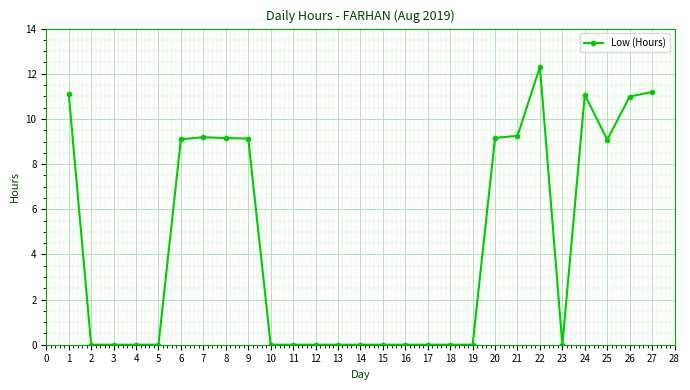

How many series are shown in this chart?

1